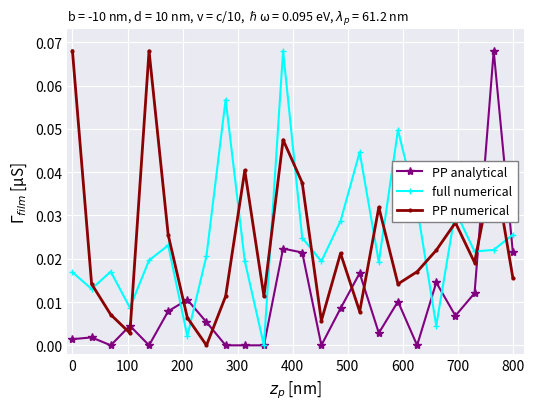

True or false: PP numerical has more than 2 points higher than both neighbors.

True